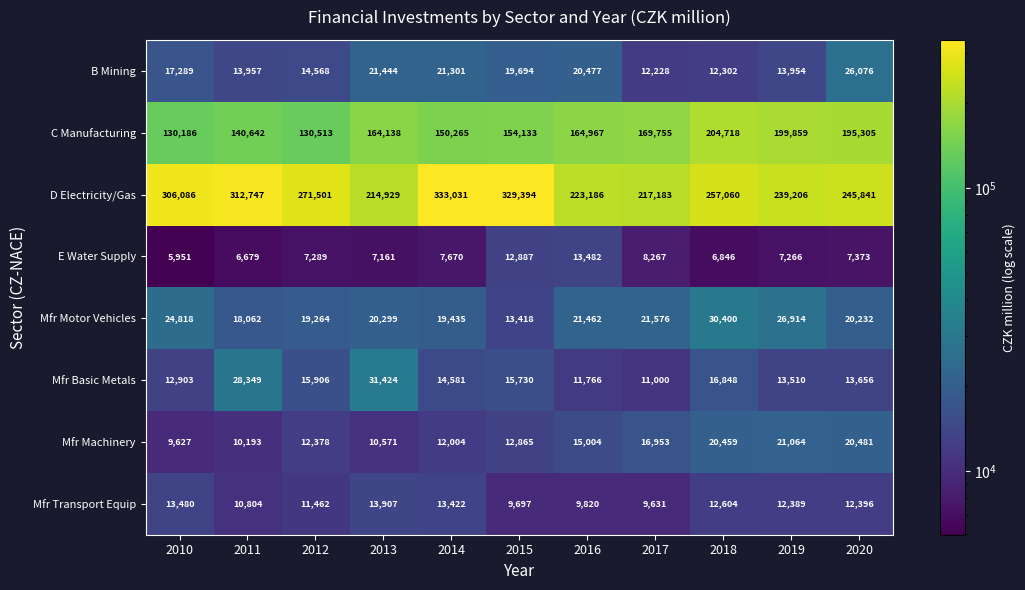

What is the approximate value of D Electricity/Gas at 2014?

333031